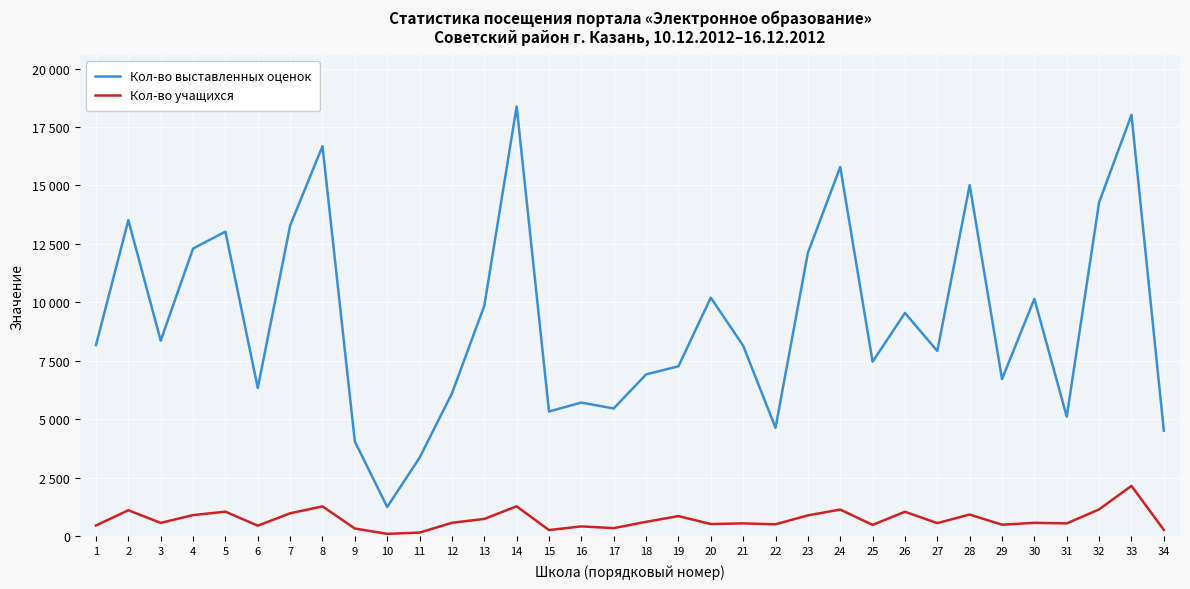

What is the sum of the Кол-во учащихся values at 24 and 17?

1484